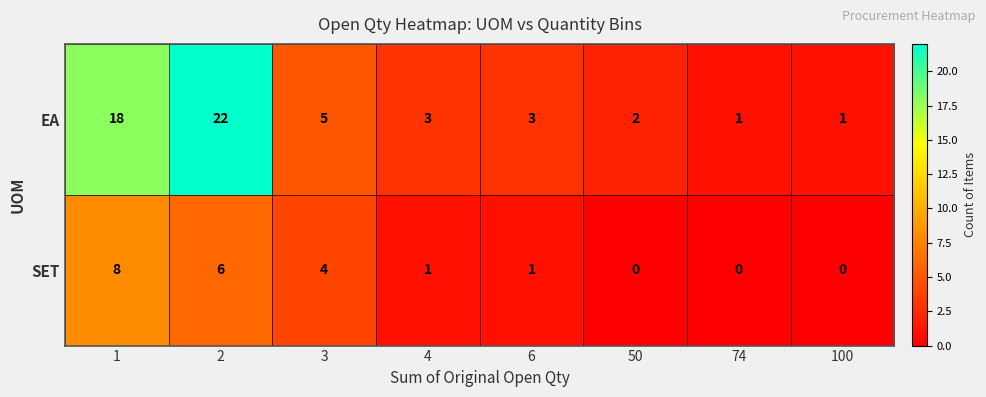

What is the sum of the EA values at 50 and 1?

20